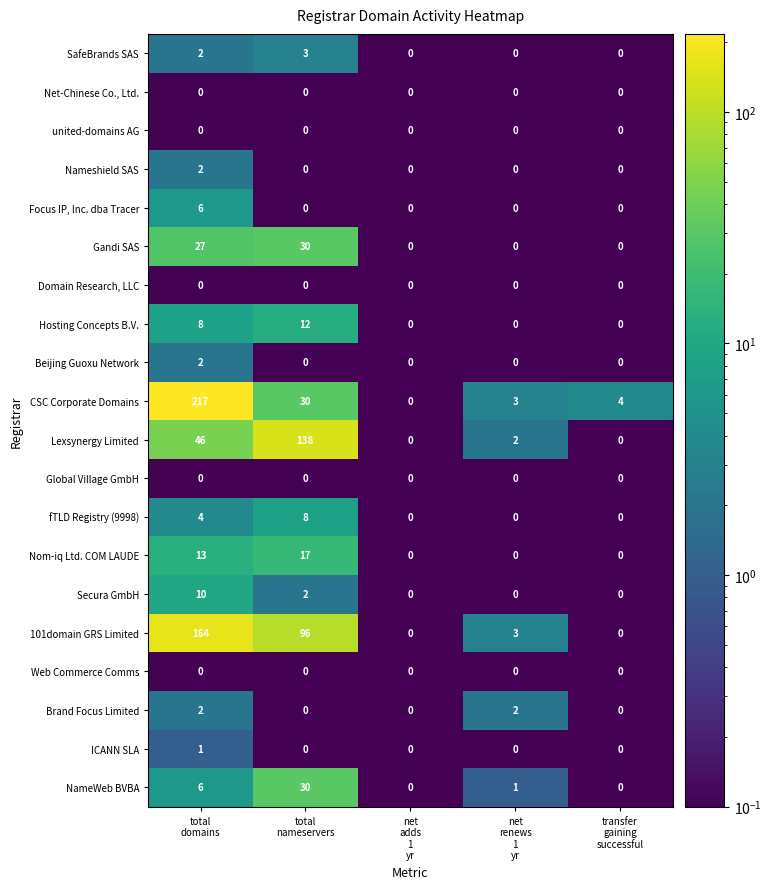

What is the maximum value shown in the chart?

217